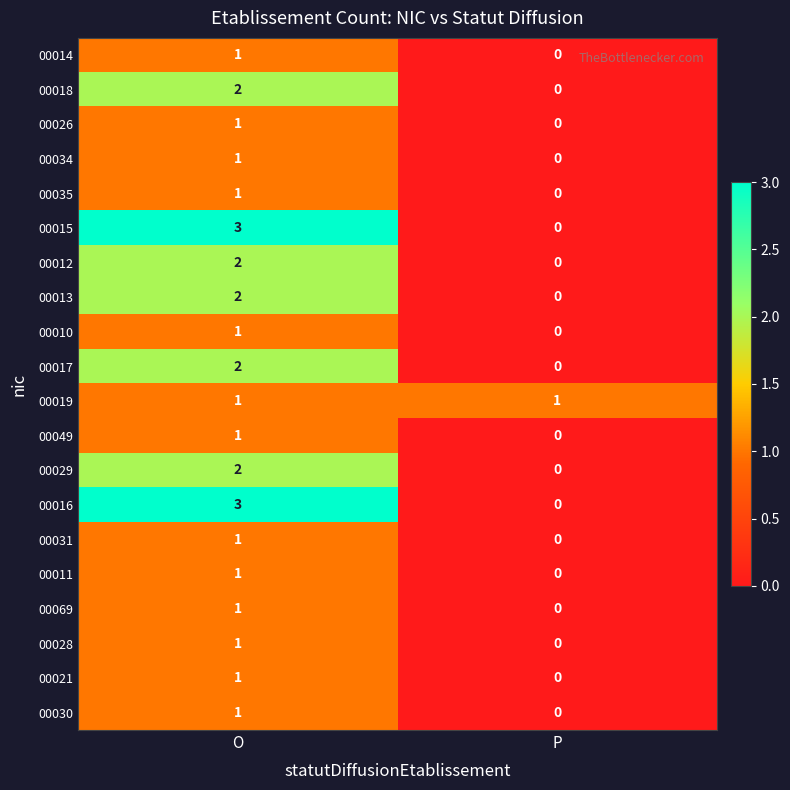

What is the sum of all 00016 values?

3